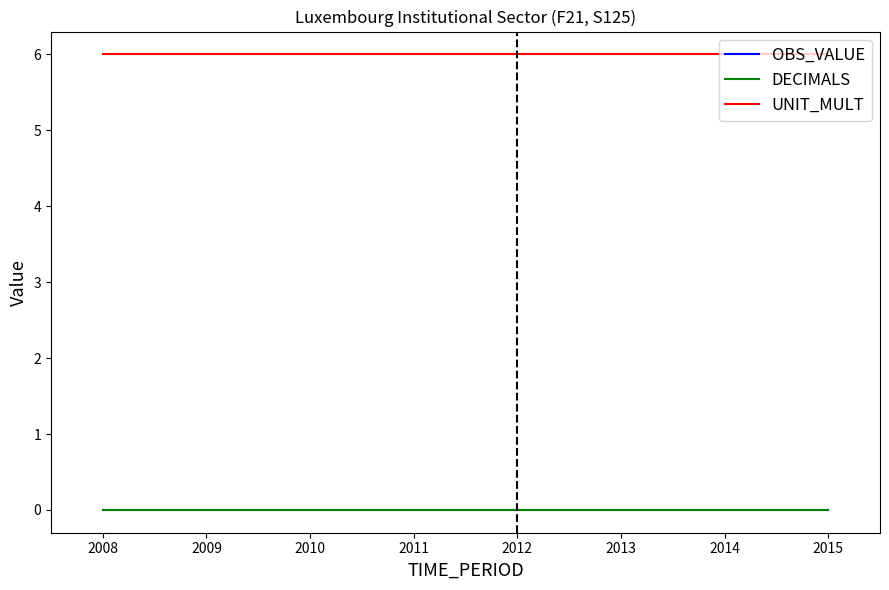

What is the value of the UNIT_MULT point at the 3rd from the left?

6